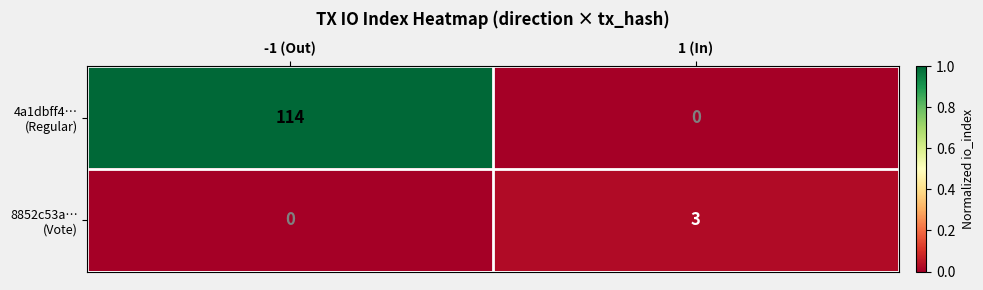

Which label corresponds to the largest value in the chart?

-1 (Out)